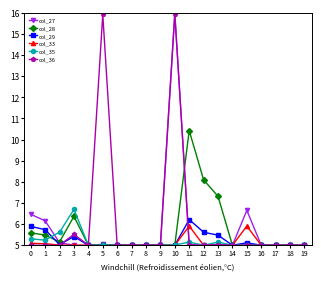

Between 1 and 14, which series saw the biggest shift?

col_27